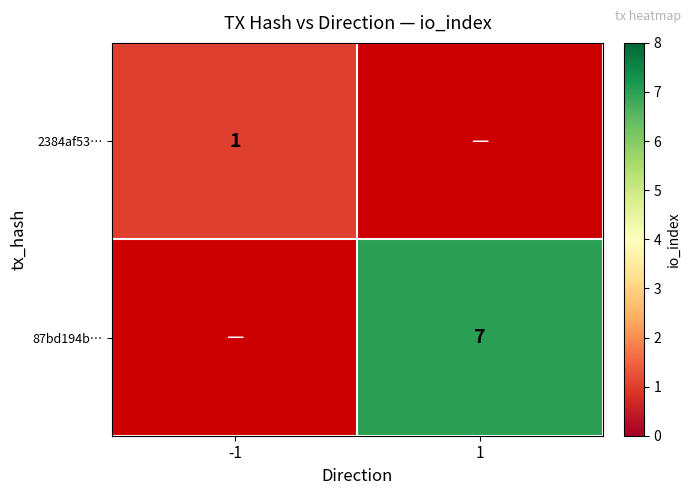

Is it true that 2384af53… equals 1 at -1?

True